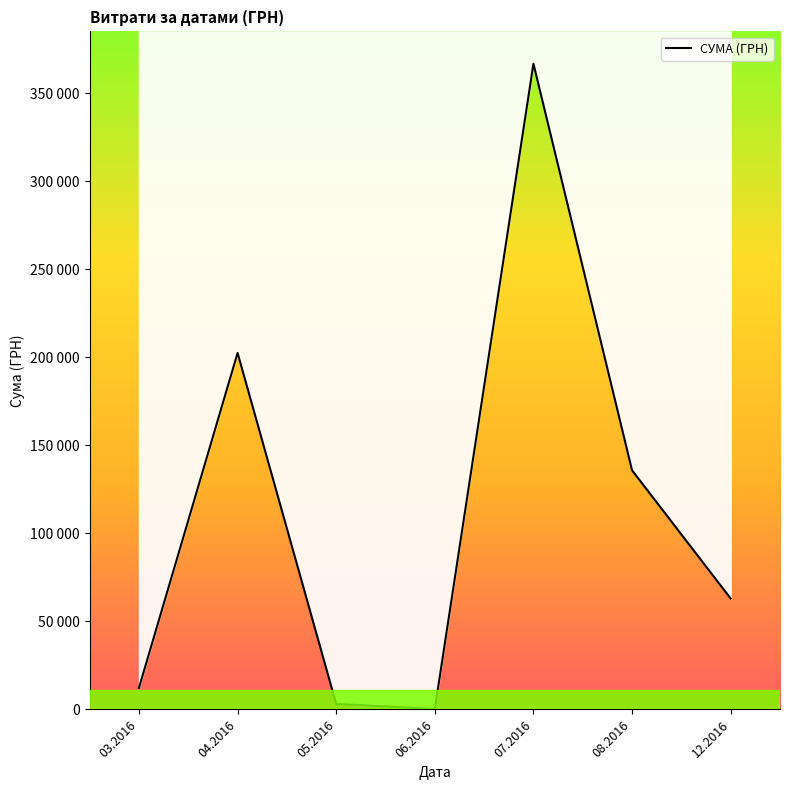

How many interior local peaks (higher than both neighbors) does the data have?

2